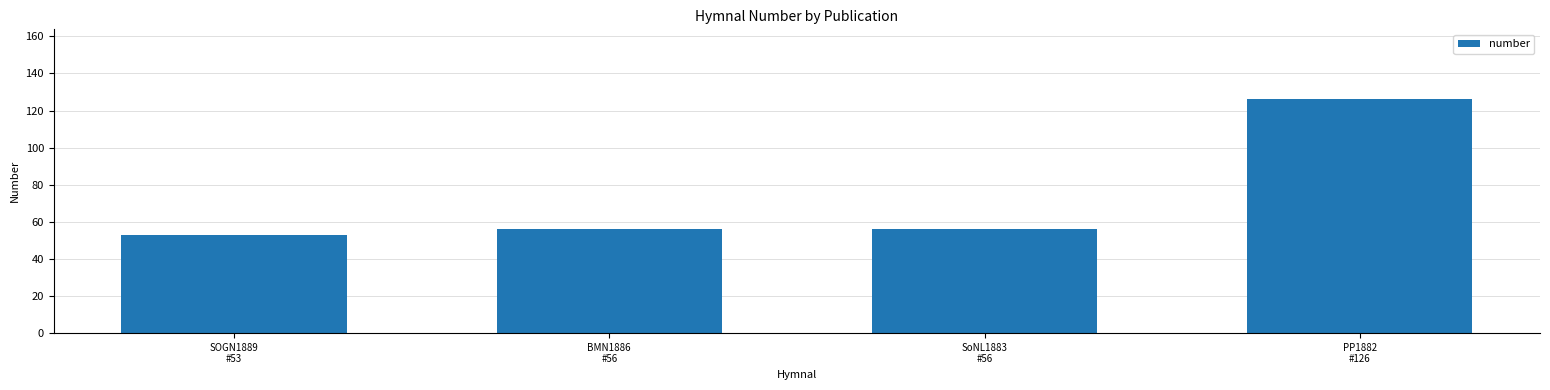

What is the difference between the maximum and minimum values?

73